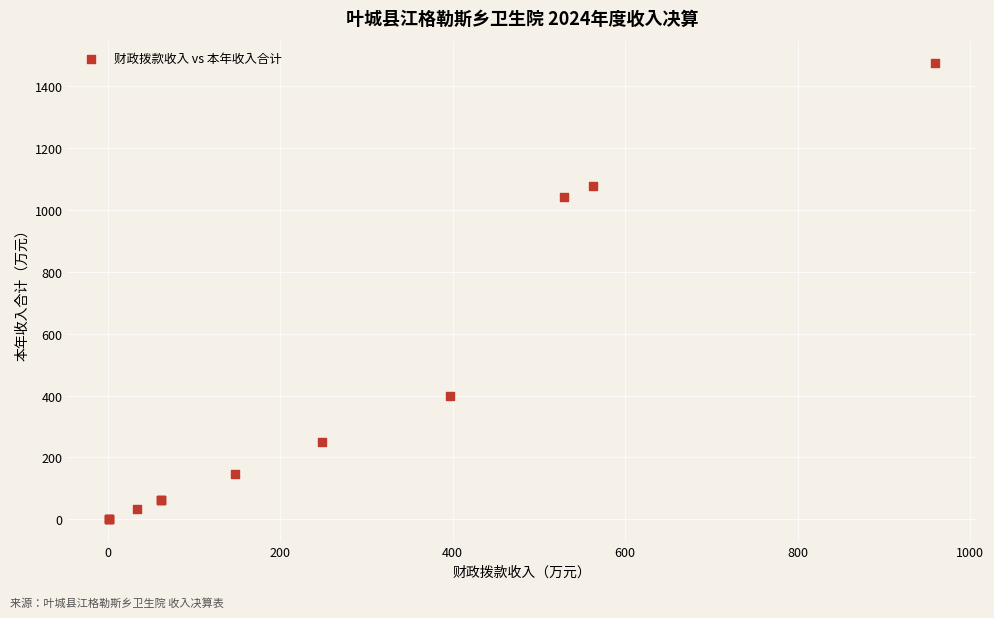

What Y value in the scatter plot is closest to 737?

1043.8